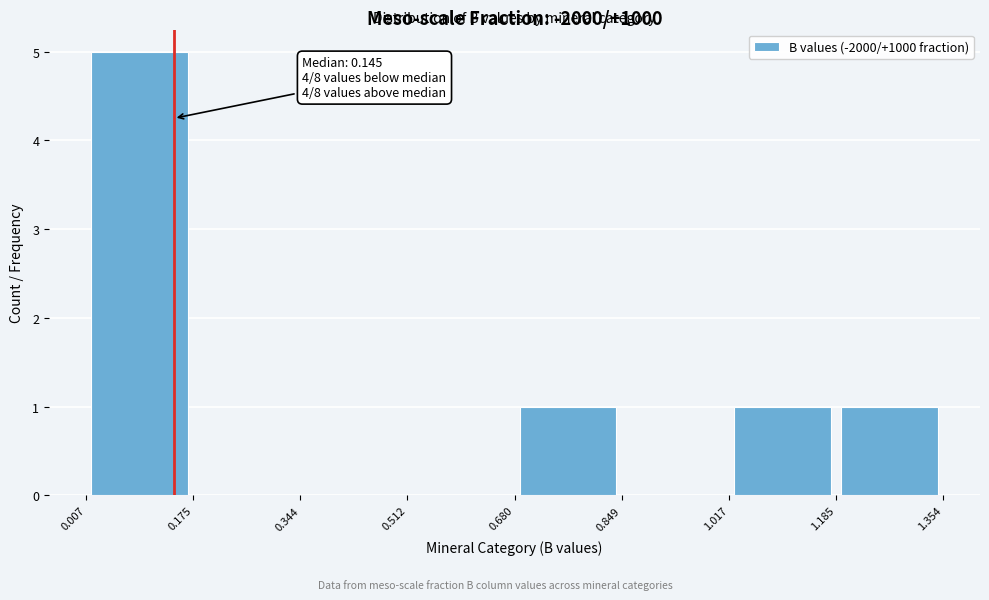

Over which range of the x-axis is the bar tallest?

0.007 to 0.175